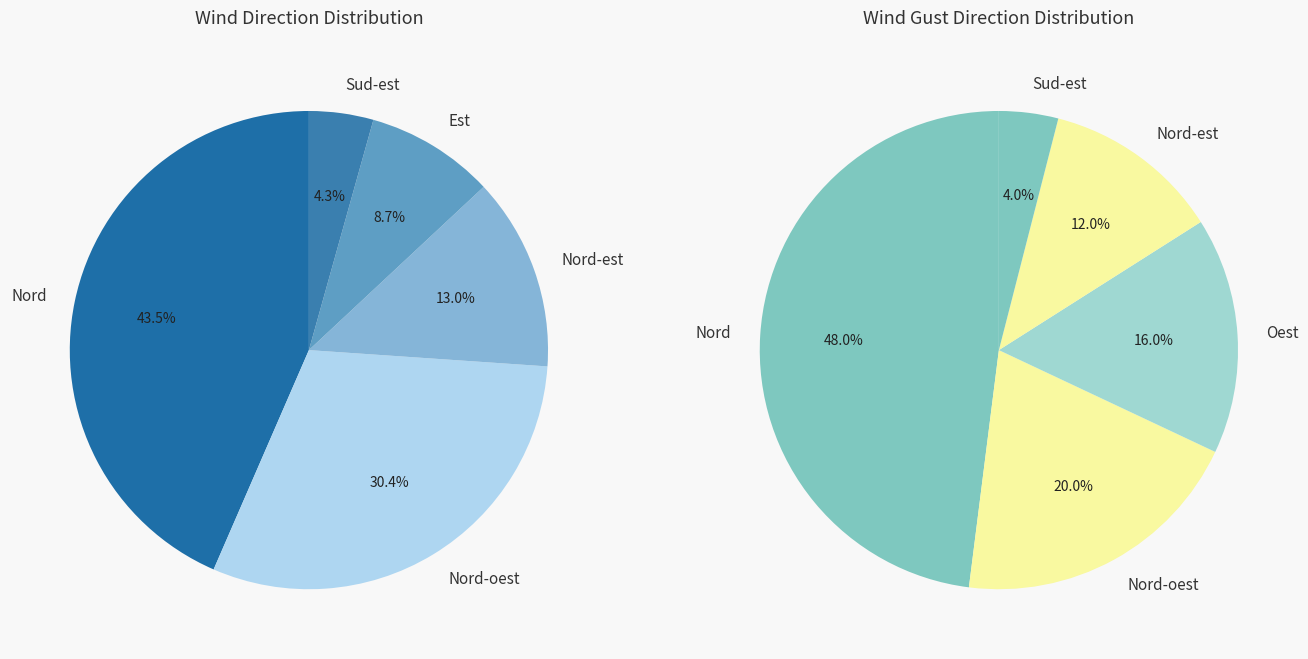

Is Sud-est the majority of the pie?

No